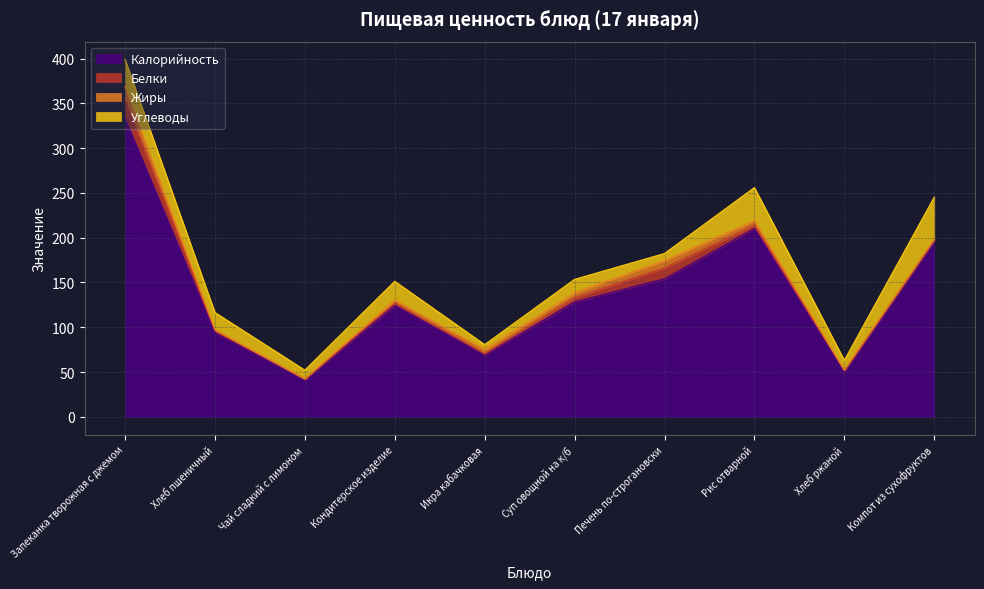

Which category has the lowest value across all series?

Чай сладкий с лимоном